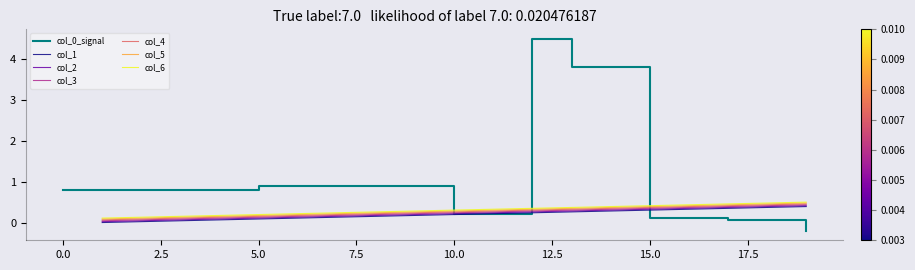

The col_2 series shows 0.0 at 1. True or false?

True